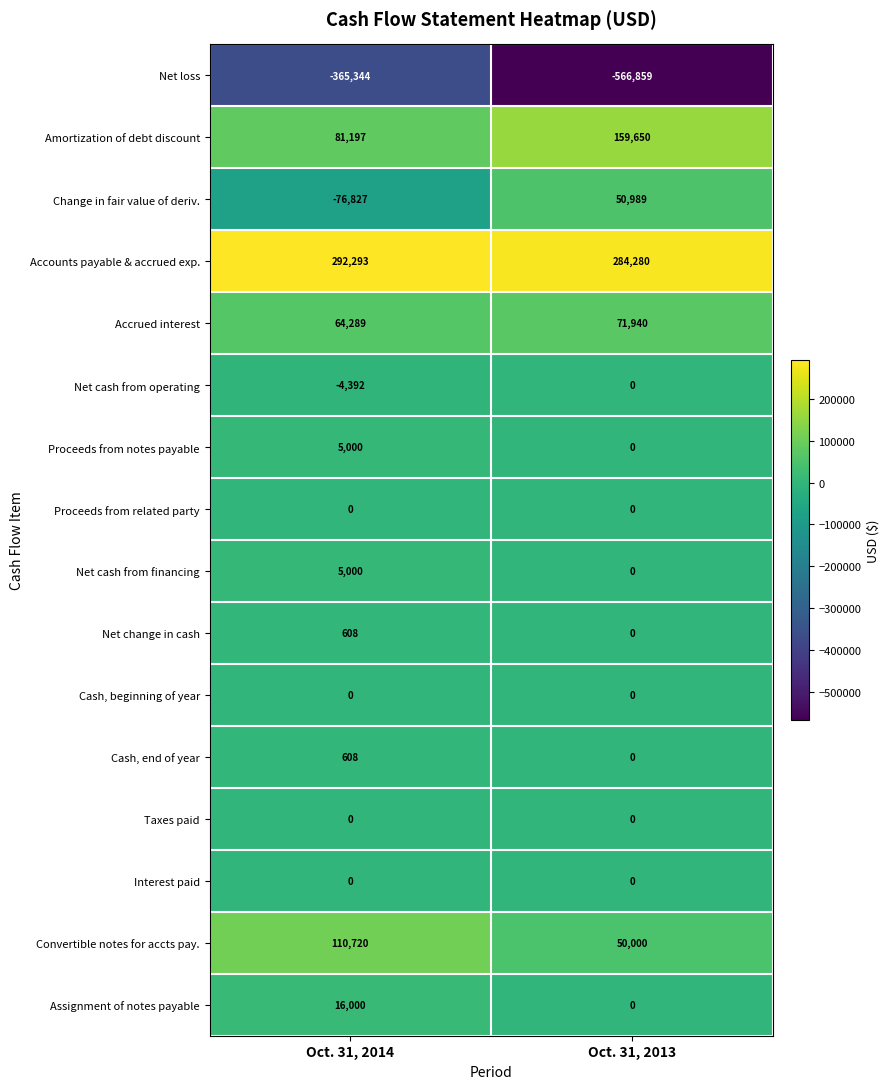

The value of Change in fair value of deriv. at Oct. 31, 2013 is 26971. True or false?

False